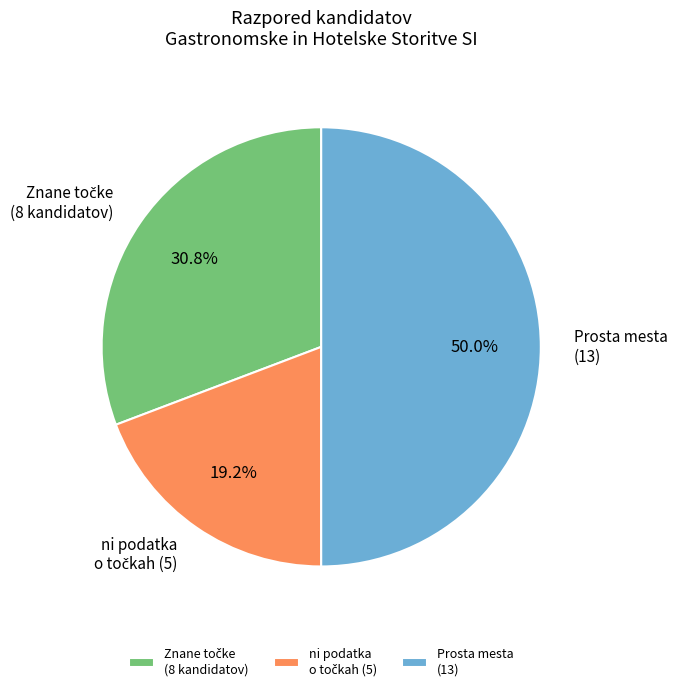

Which slice is the largest?

Prosta mesta (13)